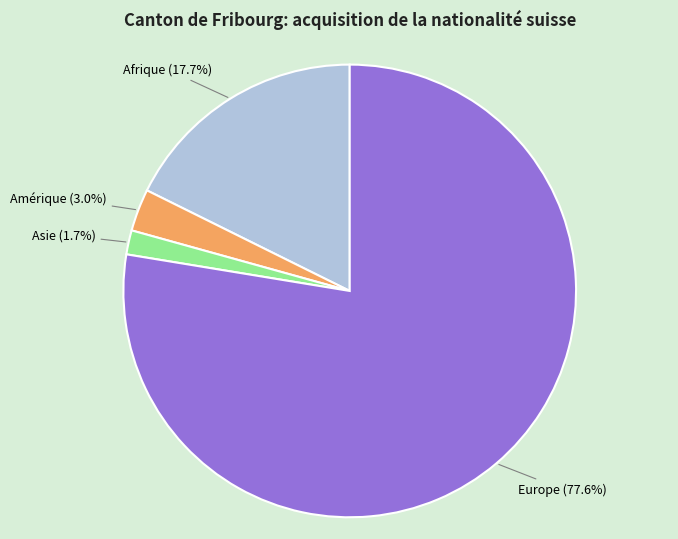

Rank the categories by value from lowest to highest.

Asie (1.7%), Amérique (3.0%), Afrique (17.7%), Europe (77.6%)